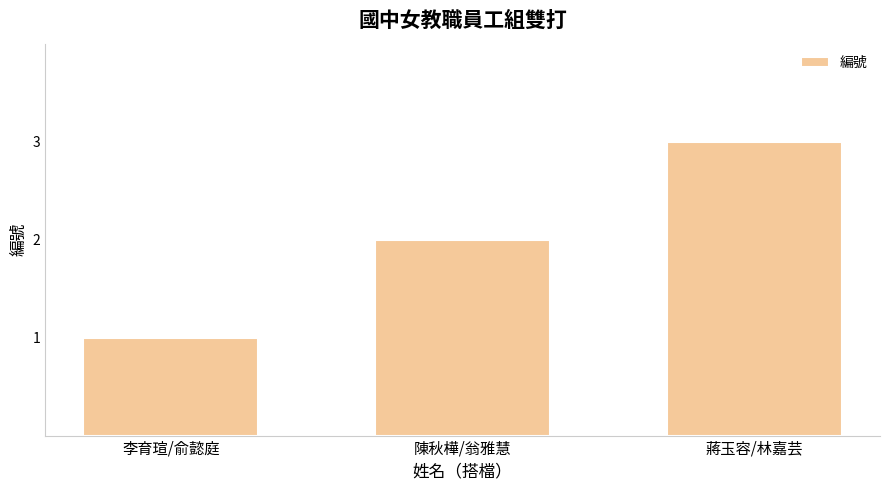

What is the minimum value shown in the chart?

1